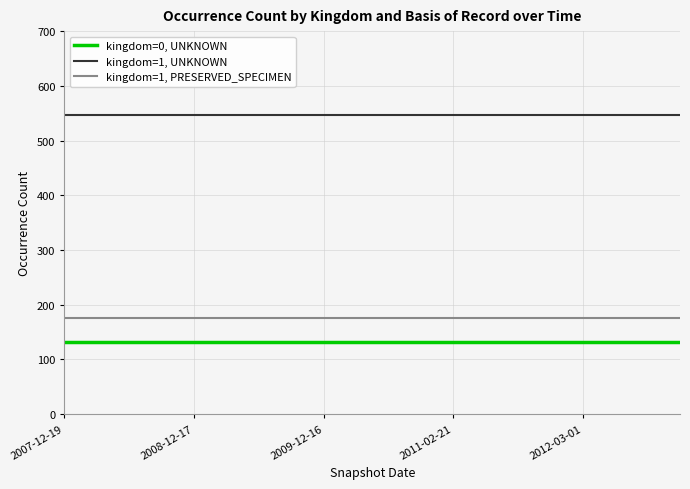

True or false: kingdom=0, UNKNOWN and kingdom=1, PRESERVED_SPECIMEN intersect in this chart.

False